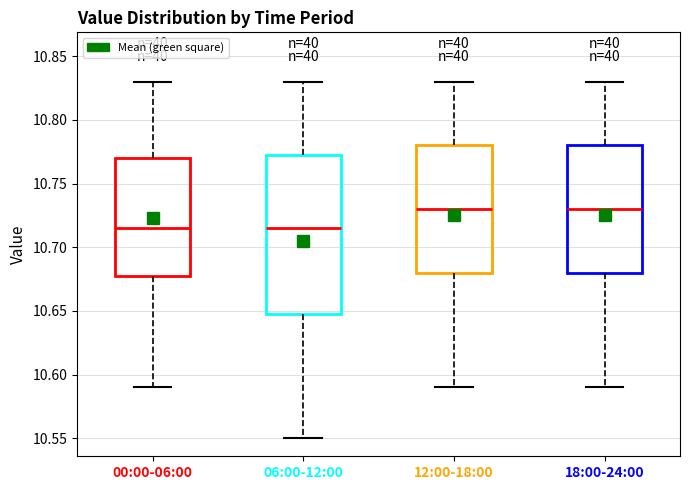

Reading left to right, transcribe this box plot: for each box, give where its median line is, the range the box spans, and where its two whiskers end, as read against the y-axis. The values are not printed on the chart, so give them approximately, as read against the axis.

00:00-06:00: median 10.715, box 10.680 to 10.770, whiskers 10.590 to 10.830
06:00-12:00: median 10.715, box 10.650 to 10.775, whiskers 10.550 to 10.830
12:00-18:00: median 10.730, box 10.680 to 10.780, whiskers 10.590 to 10.830
18:00-24:00: median 10.730, box 10.680 to 10.780, whiskers 10.590 to 10.830